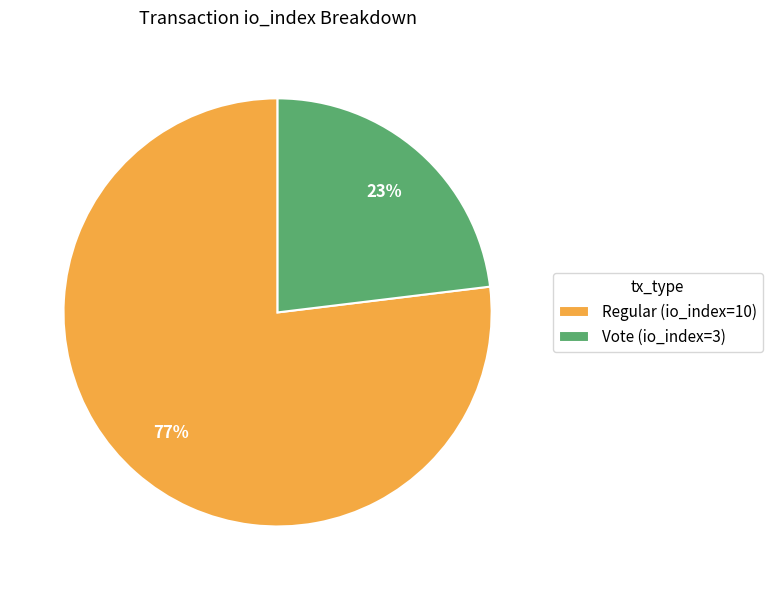

What is the majority slice?

Regular (io_index=10)